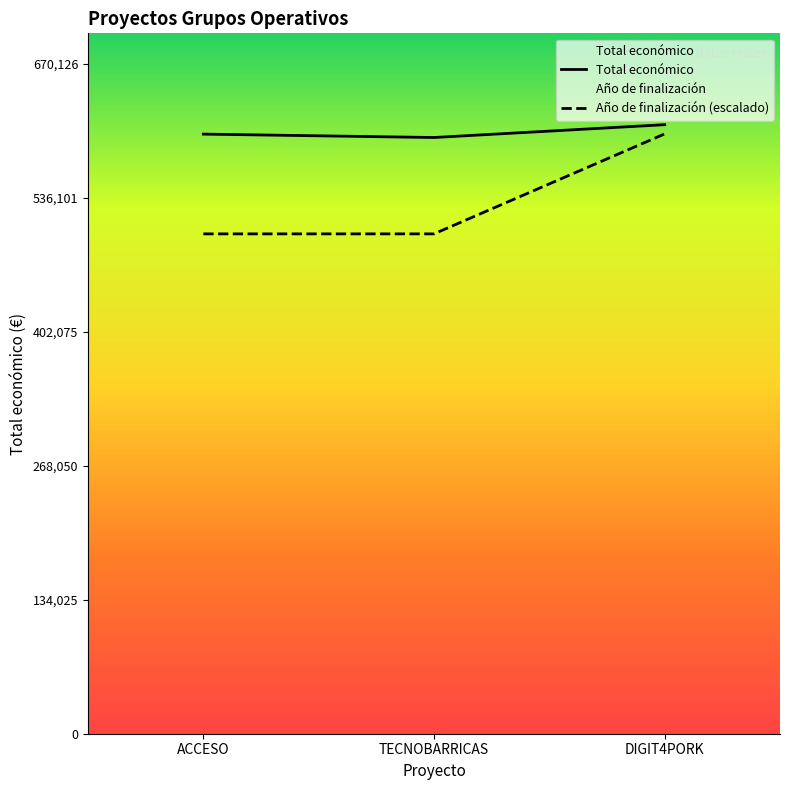

Reading left to right, transcribe all the data shown in this chart.

Total económico: 599779	596384	609206
Año de finalización: 500000	500000	600000